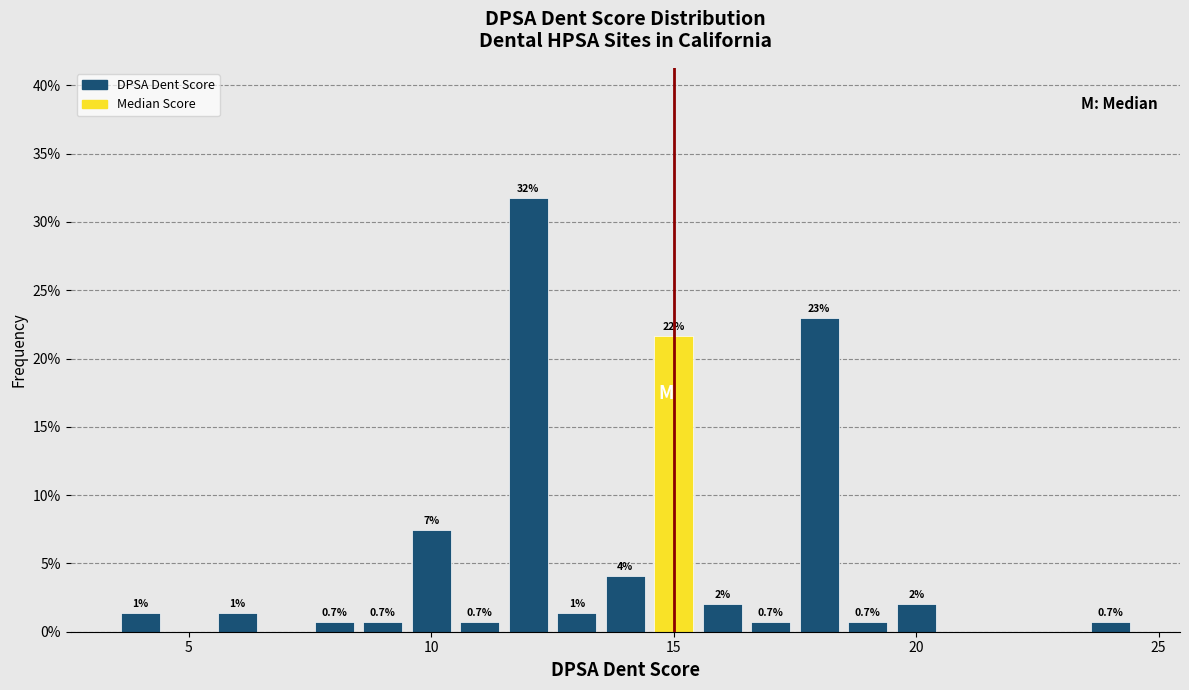

Around what value on the x-axis is the tallest bar? Give the approximate position of its centre, as read against the axis.

12.0